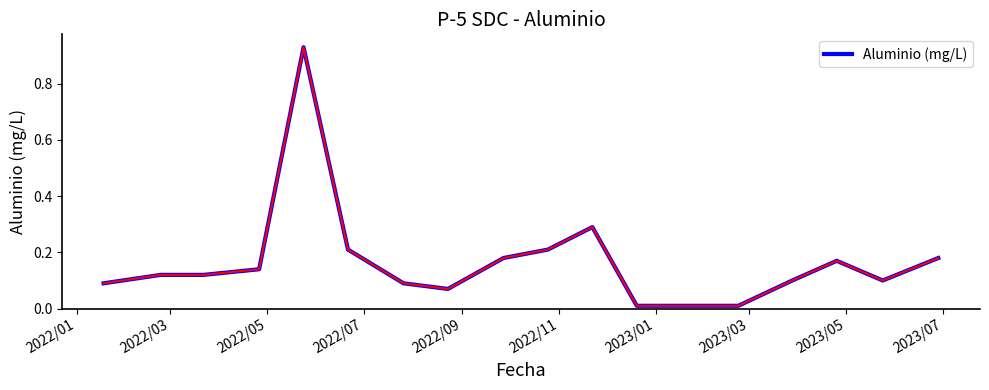

Reading left to right, extract all data points from this chart.

0.1	0.1	0.1	0.1	0.9	0.2	0.1	0.1	0.2	0.2	0.3	0.0	0.0	0.0	0.1	0.2	0.1	0.2